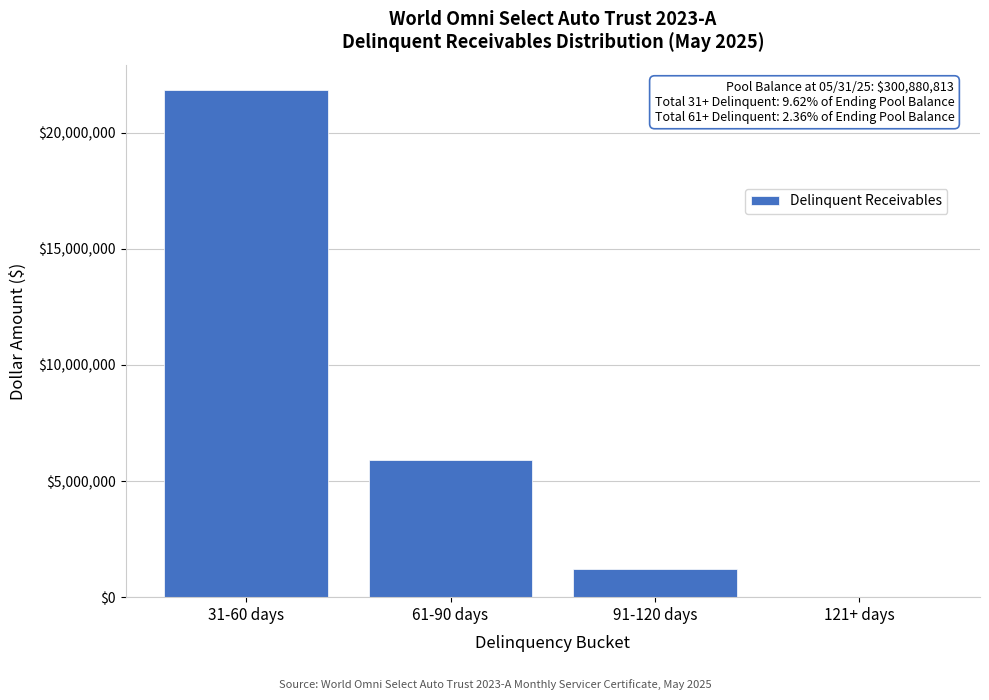

Reading right to left, list all the values displayed in this chart.

121+ days=0.0	91-120 days=1200554.9	61-90 days=5909716.7	31-60 days=21838000.1